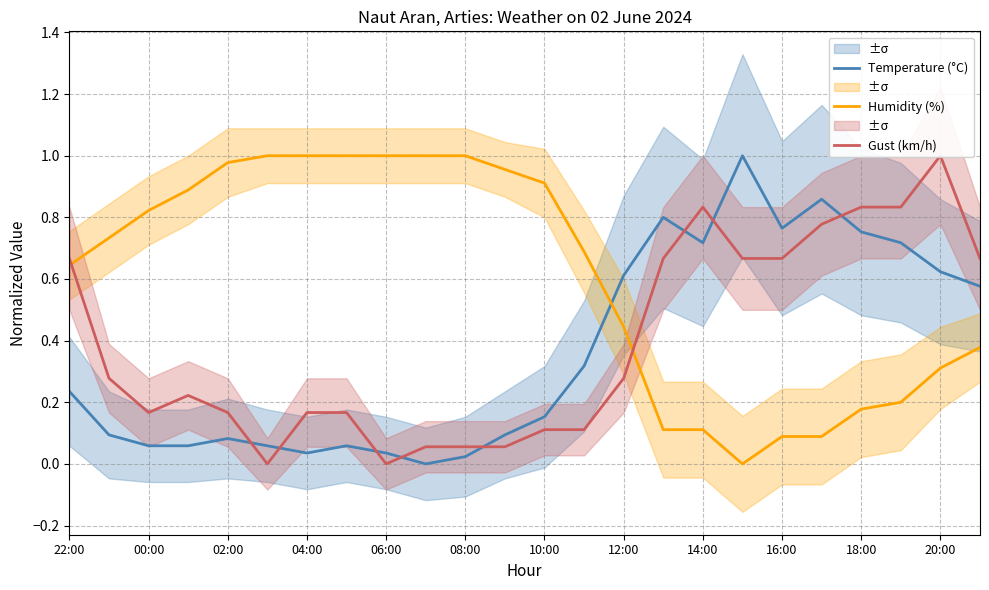

The value of Humidity (%) at 06:00 is 1.0. True or false?

True